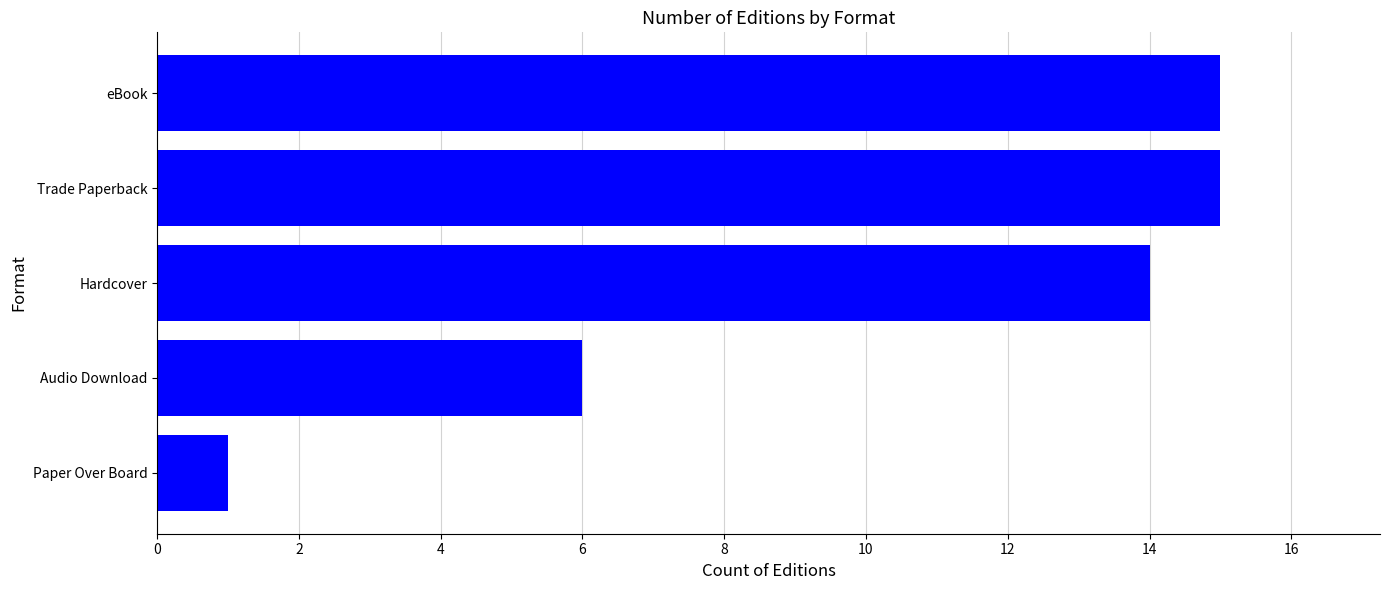

What is the greatest value displayed?

15